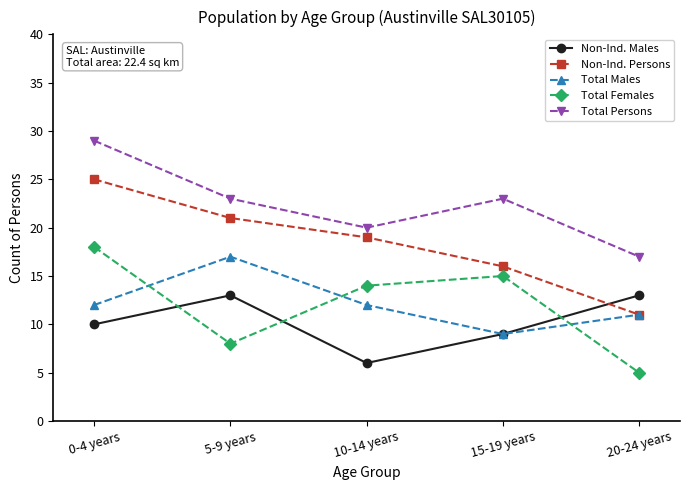

True or false: Total Males and Total Females intersect in this chart.

True